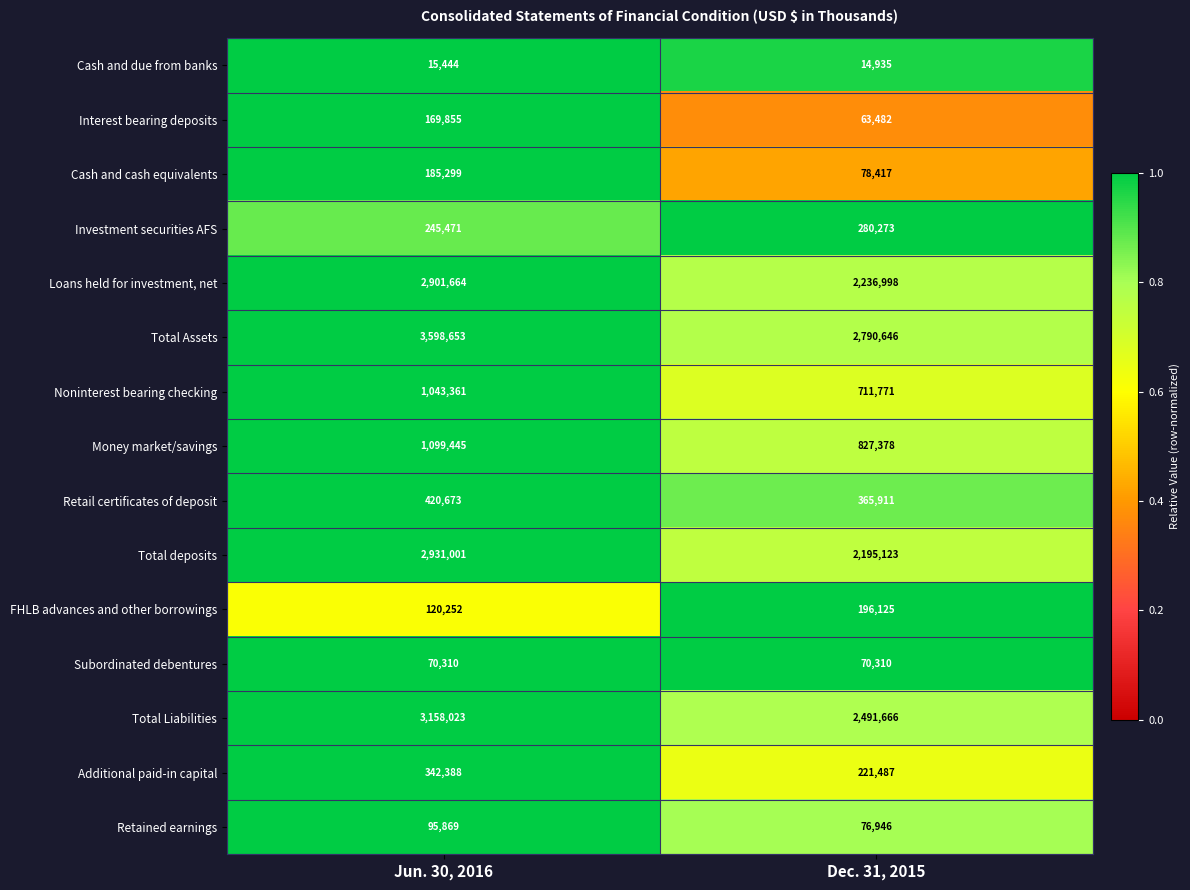

Reading left to right, transcribe all the data shown in this chart.

Cash and due from banks: Jun. 30, 2016=15444	Dec. 31, 2015=14935
Interest bearing deposits: Jun. 30, 2016=169855	Dec. 31, 2015=63482
Cash and cash equivalents: Jun. 30, 2016=185299	Dec. 31, 2015=78417
Investment securities AFS: Jun. 30, 2016=245471	Dec. 31, 2015=280273
Loans held for investment, net: Jun. 30, 2016=2901664	Dec. 31, 2015=2236998
Total Assets: Jun. 30, 2016=3598653	Dec. 31, 2015=2790646
Noninterest bearing checking: Jun. 30, 2016=1043361	Dec. 31, 2015=711771
Money market/savings: Jun. 30, 2016=1099445	Dec. 31, 2015=827378
Retail certificates of deposit: Jun. 30, 2016=420673	Dec. 31, 2015=365911
Total deposits: Jun. 30, 2016=2931001	Dec. 31, 2015=2195123
FHLB advances and other borrowings: Jun. 30, 2016=120252	Dec. 31, 2015=196125
Subordinated debentures: Jun. 30, 2016=70310	Dec. 31, 2015=70310
Total Liabilities: Jun. 30, 2016=3158023	Dec. 31, 2015=2491666
Additional paid-in capital: Jun. 30, 2016=342388	Dec. 31, 2015=221487
Retained earnings: Jun. 30, 2016=95869	Dec. 31, 2015=76946